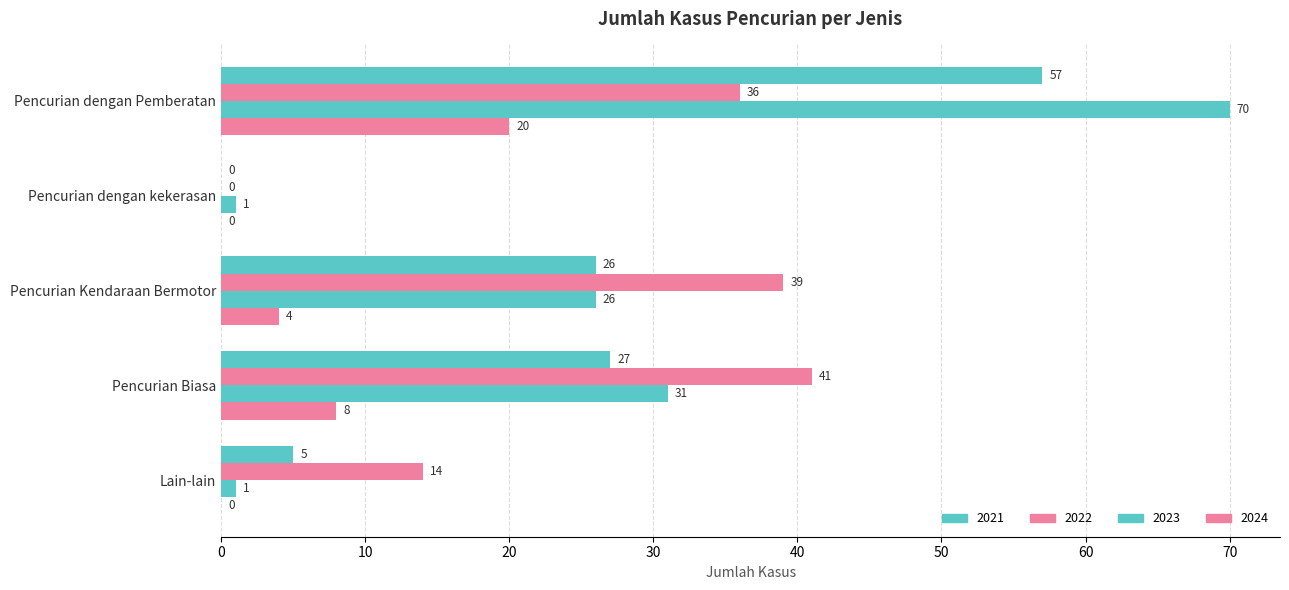

How many categories are shown in the chart?

5